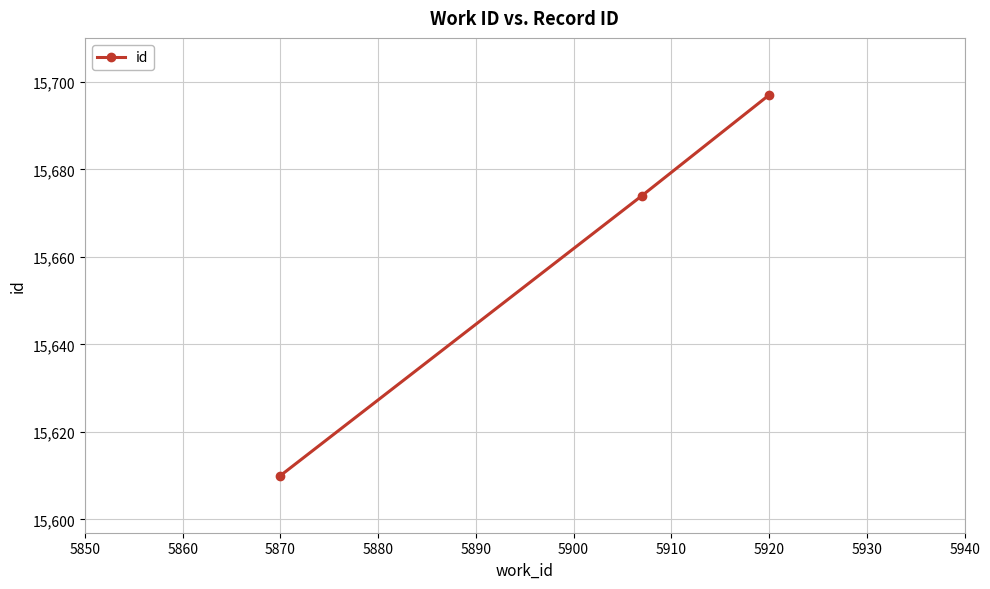

What is the difference between the maximum and second lowest values?

23